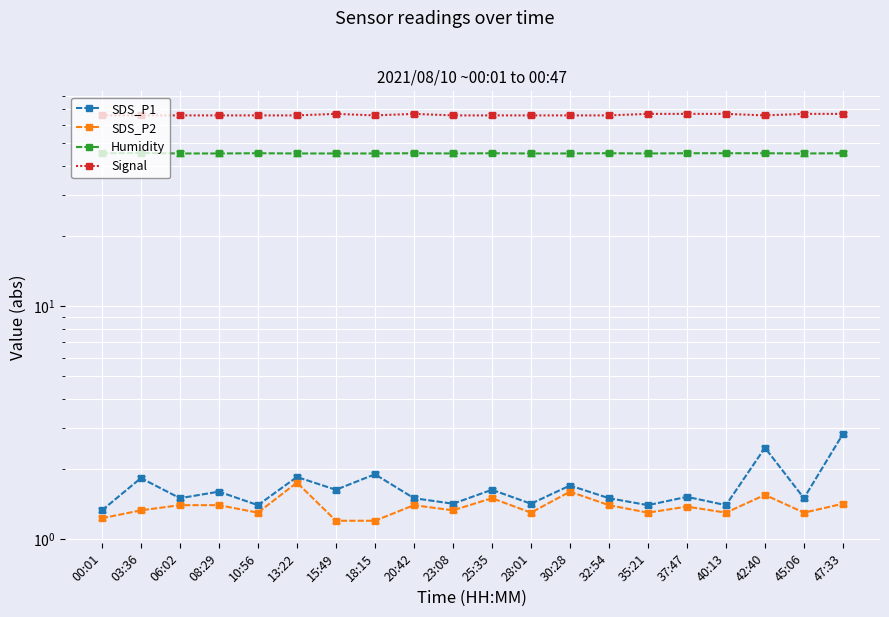

What position from the right is 18:15?

13